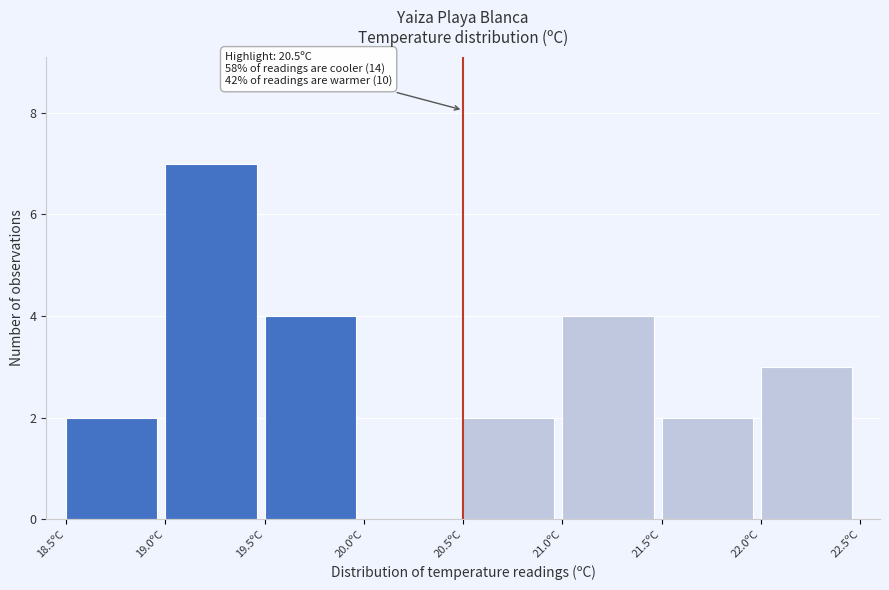

Over which range of the x-axis is the bar tallest?

19.0 to 19.5